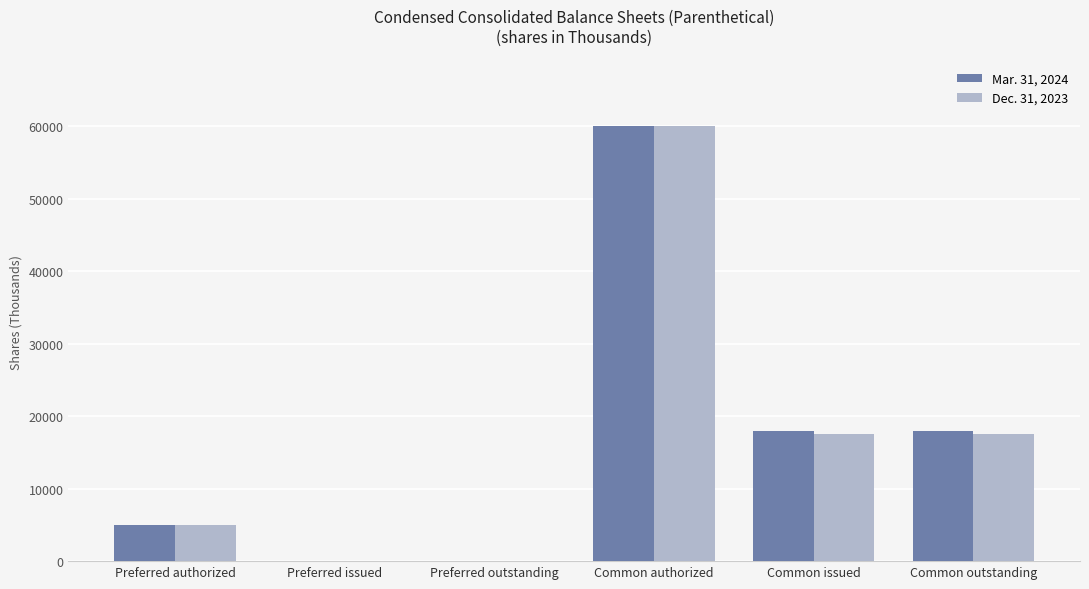

Reading left to right, what are all the values shown in this chart?

Mar. 31, 2024: 5000	0	0	60000	17924	17924
Dec. 31, 2023: 5000	0	0	60000	17556	17556